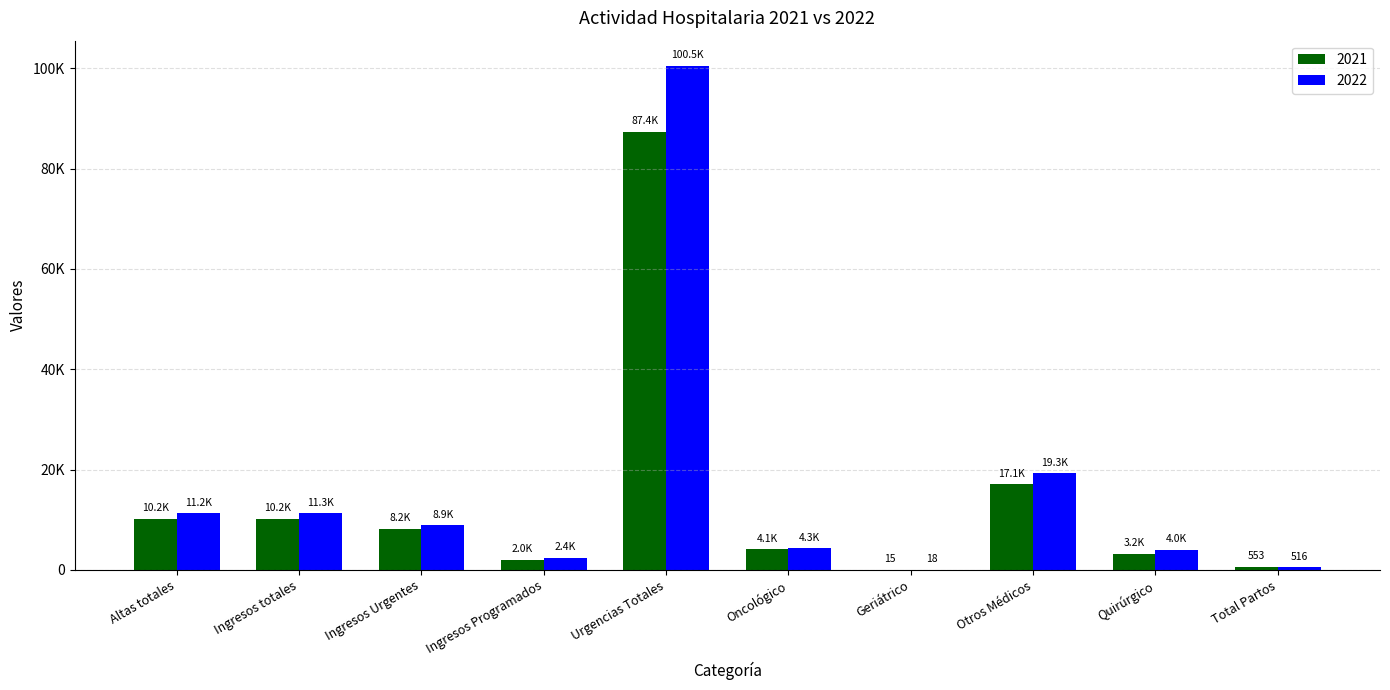

Where does the 2021 series first go above 8173?

Altas totales